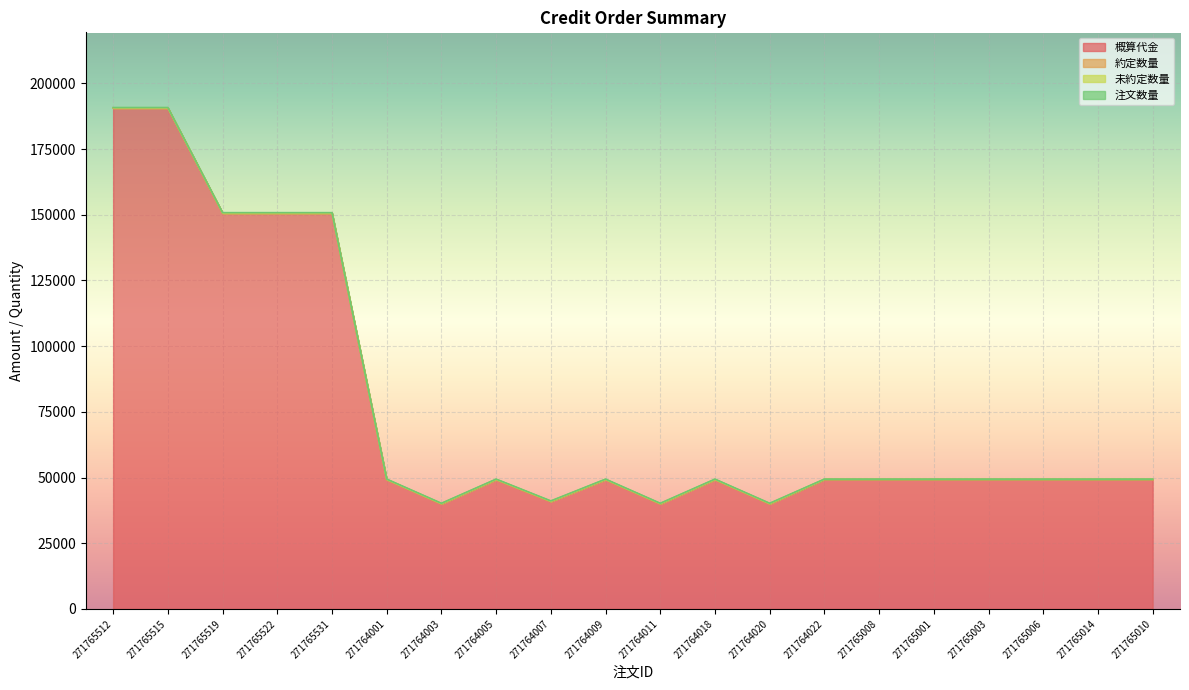

At how many categories does at least one series exceed 176109?

2